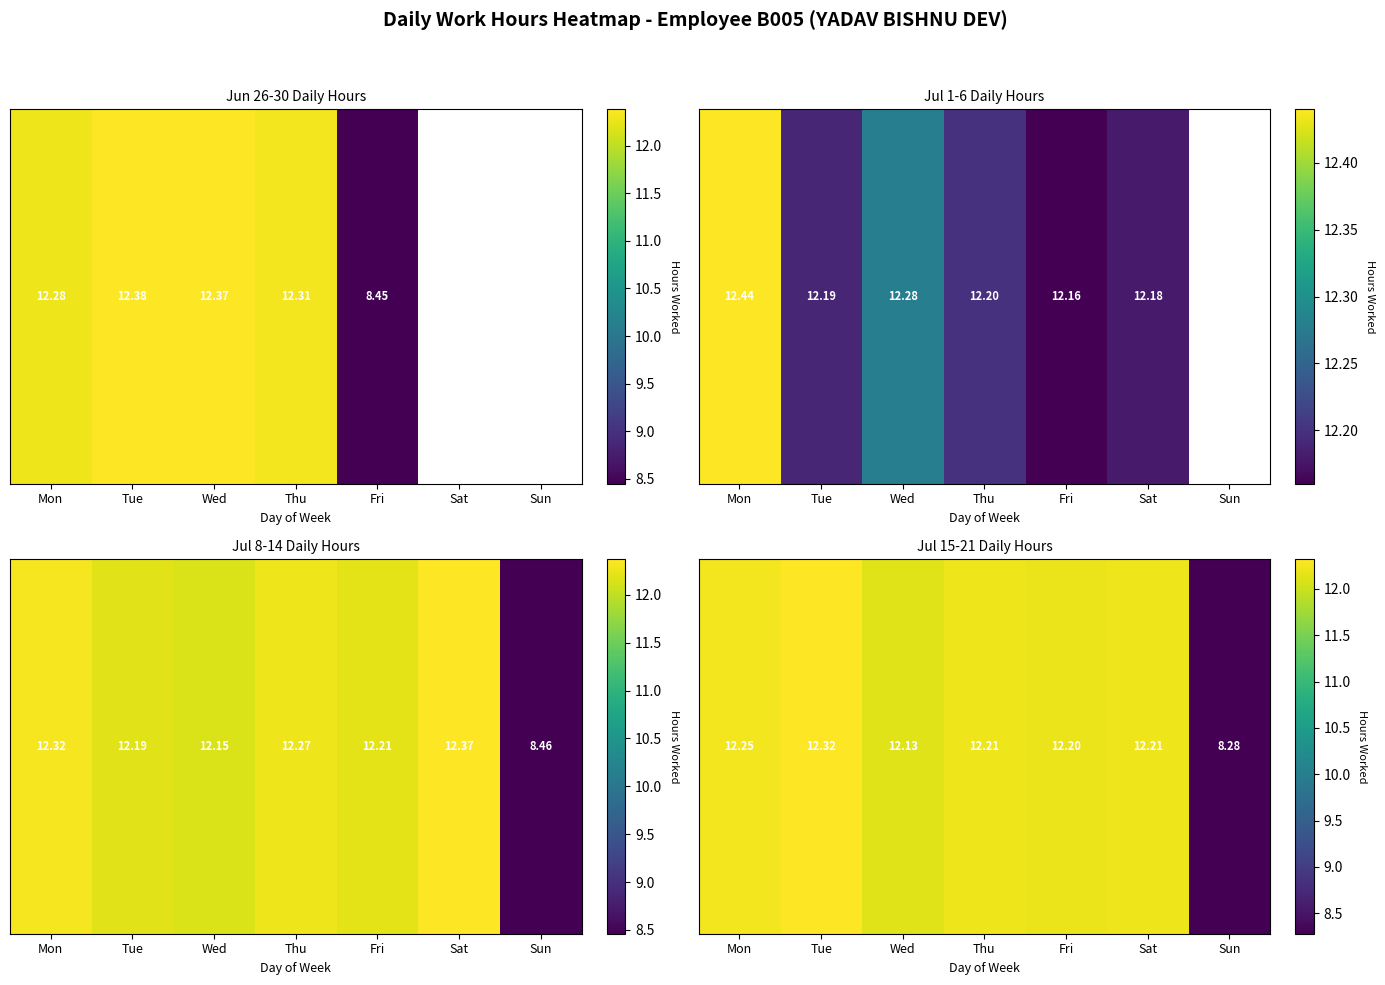

Which category has the lowest value across all series?

Sun